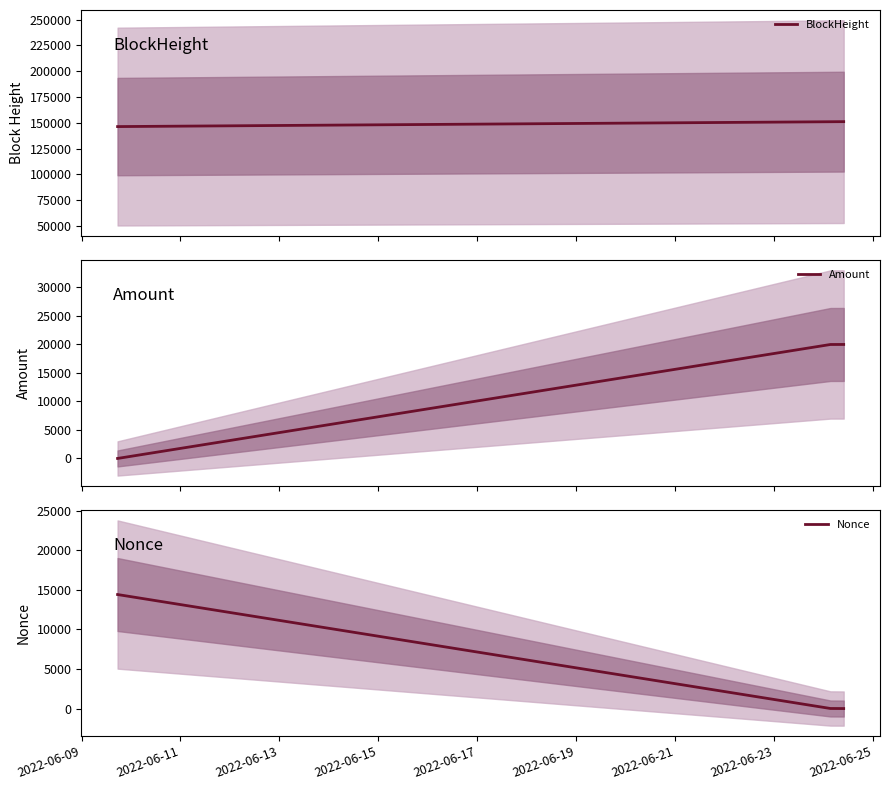

How many data points in Nonce are above 9?

1